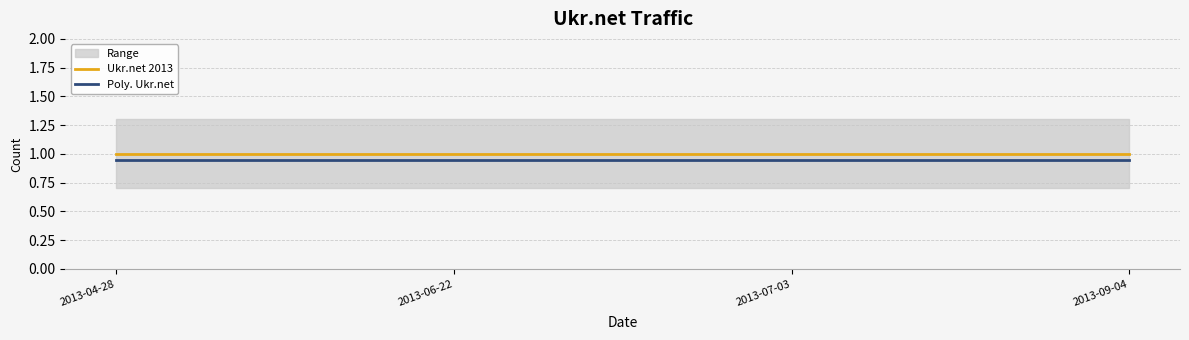

At how many categories does at least one series exceed 0?

4